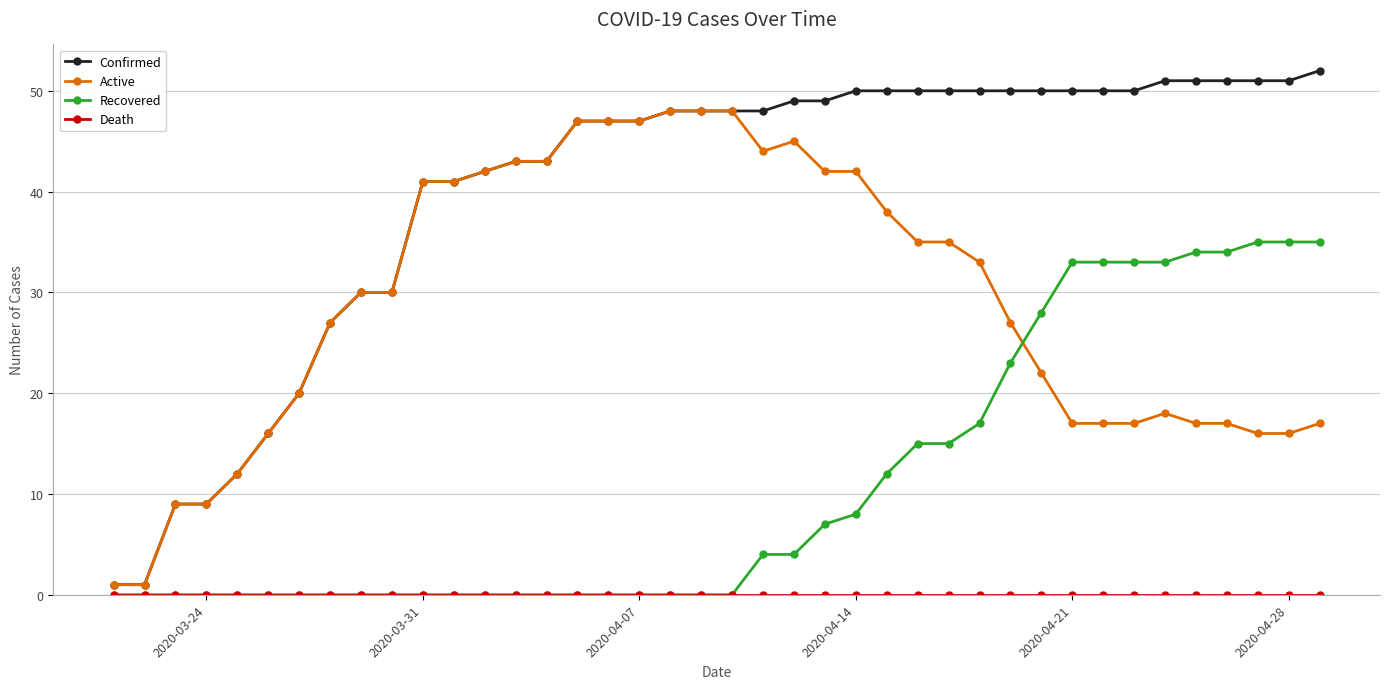

Which series has the largest range (max minus min)?

Confirmed